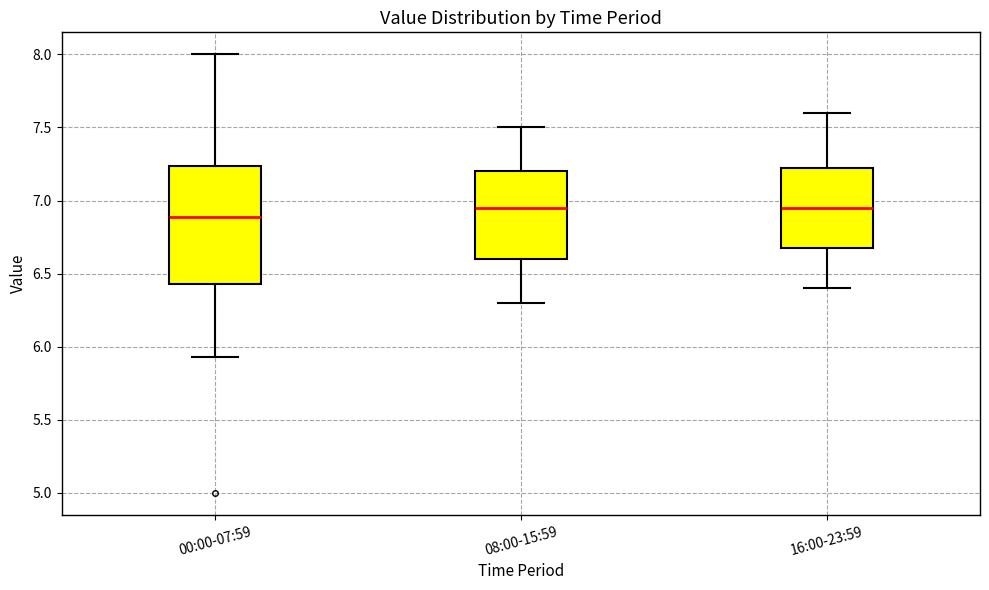

Reading left to right, read every box against the y-axis: the position of its median line, the range the box covers, and the ends of its whiskers. The values are not printed on the chart, so give them approximately, as read against the axis.

00:00-07:59: median 6.90, box 6.45 to 7.25, whiskers 5.95 to 8.00
08:00-15:59: median 6.95, box 6.60 to 7.20, whiskers 6.30 to 7.50
16:00-23:59: median 6.95, box 6.70 to 7.25, whiskers 6.40 to 7.60